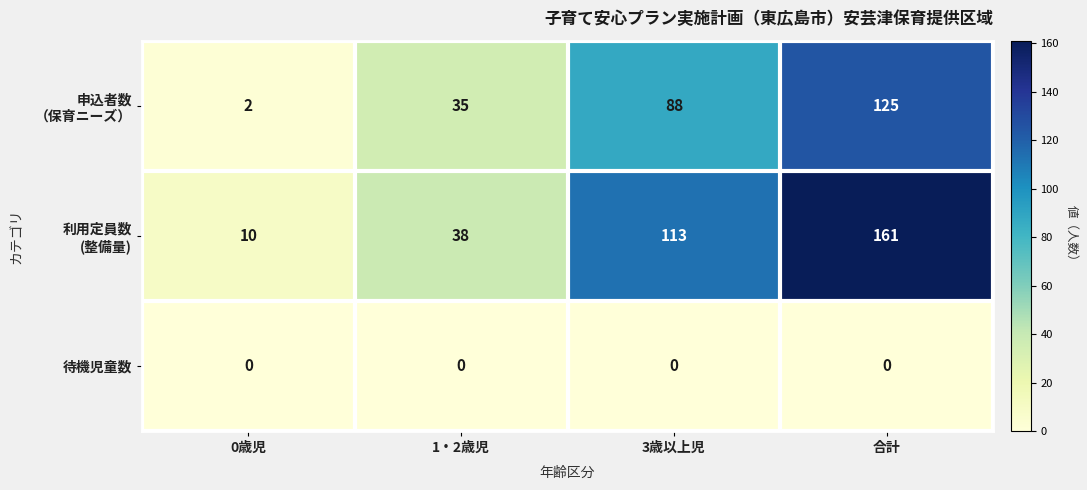

What is the total value across all series at 3歳以上児?

201